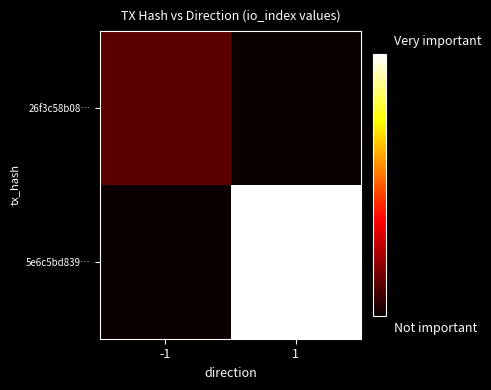

Which has a higher value, -1 or 1?

-1